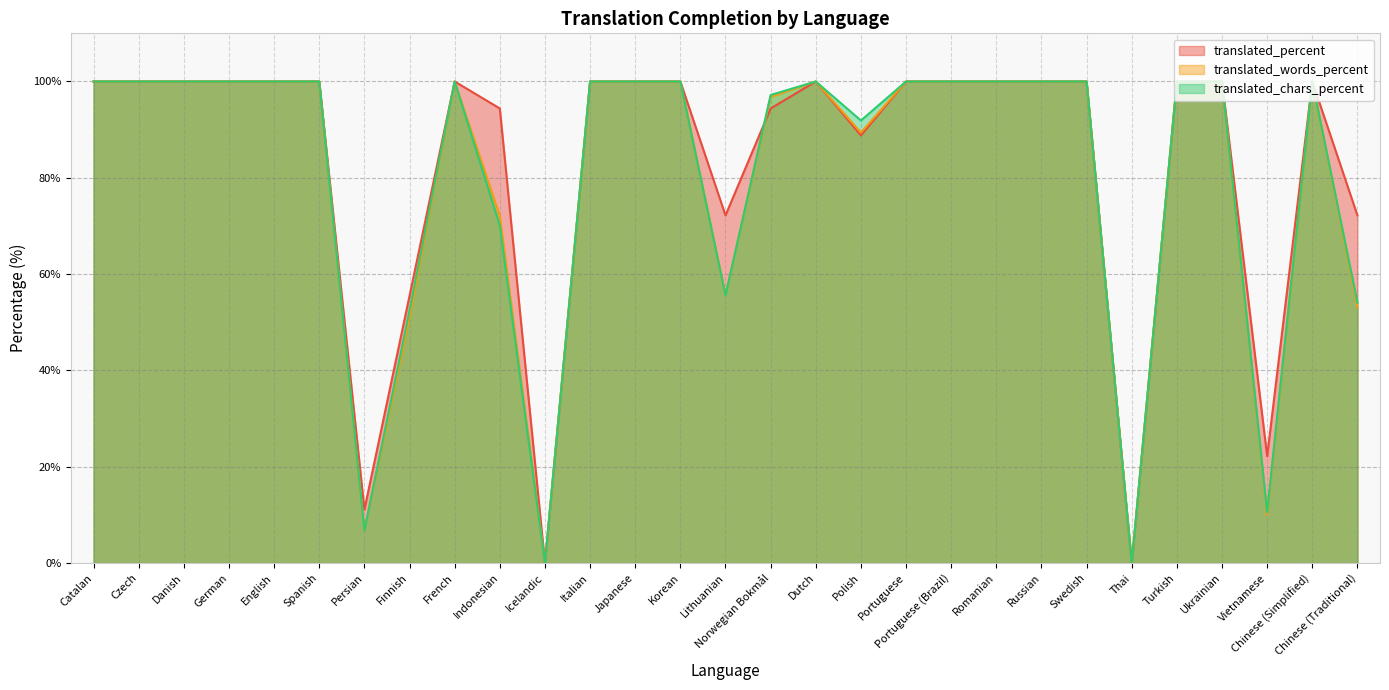

What is the difference between the highest and lowest values at Indonesian?

24.3